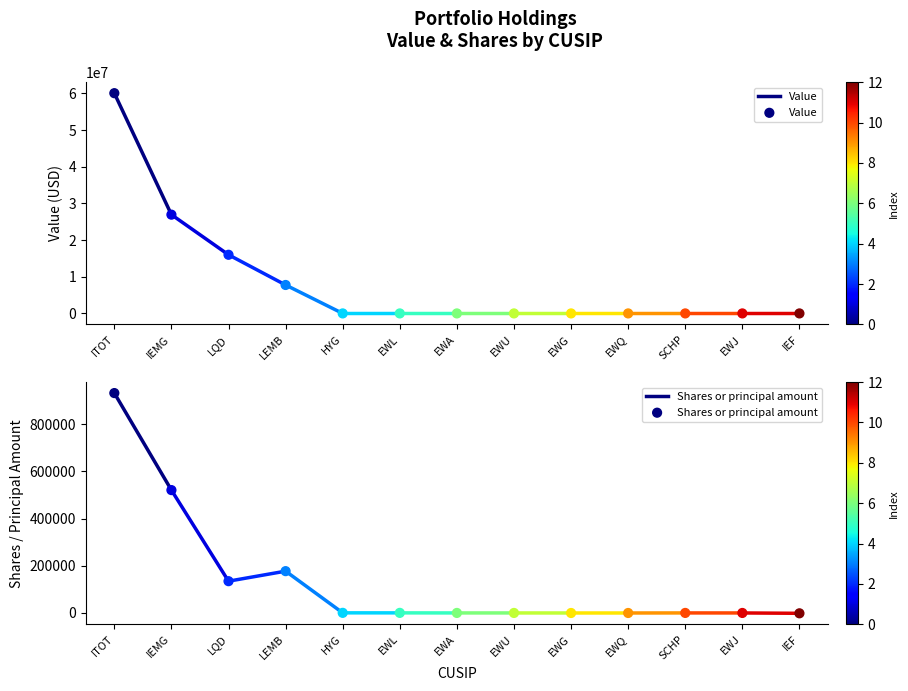

At how many categories does at least one series exceed 40442889?

1